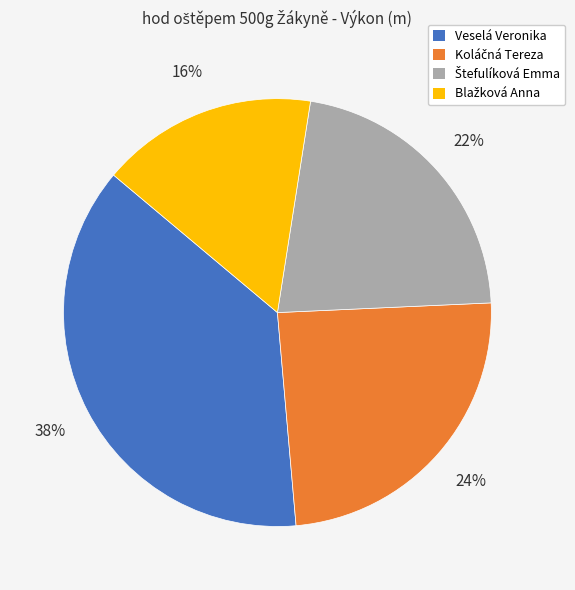

To the nearest percent, what portion does Veselá Veronika represent?

38%